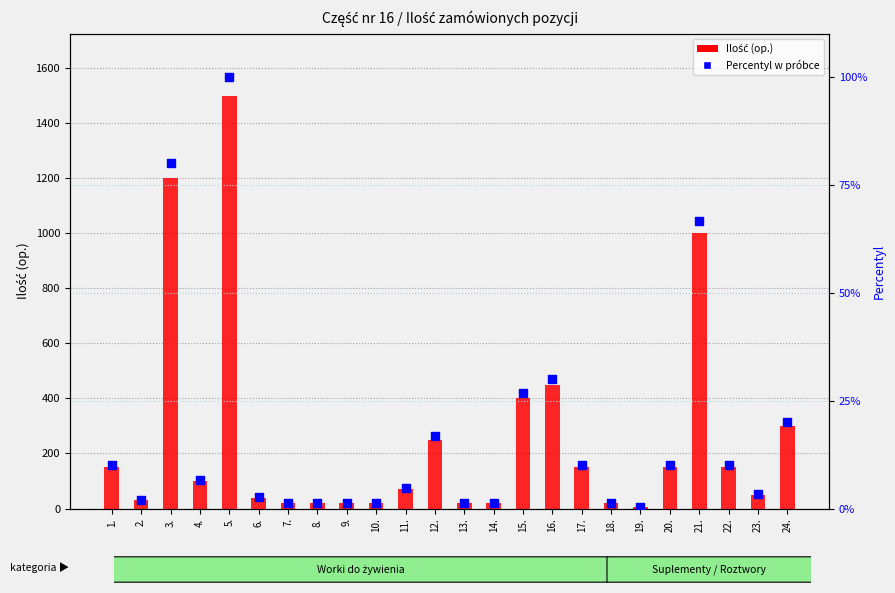

Which series has the largest Y range (max minus min)?

Ilość (op.)